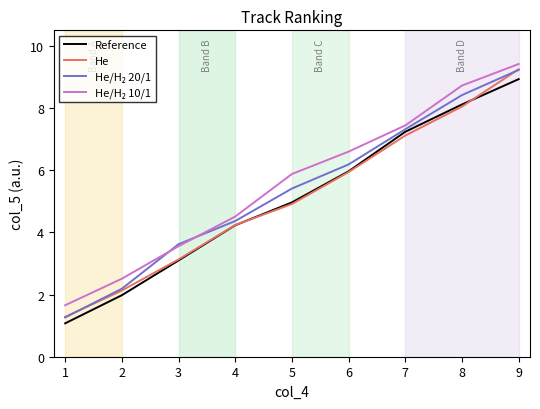

At which label does He first exceed 4?

4